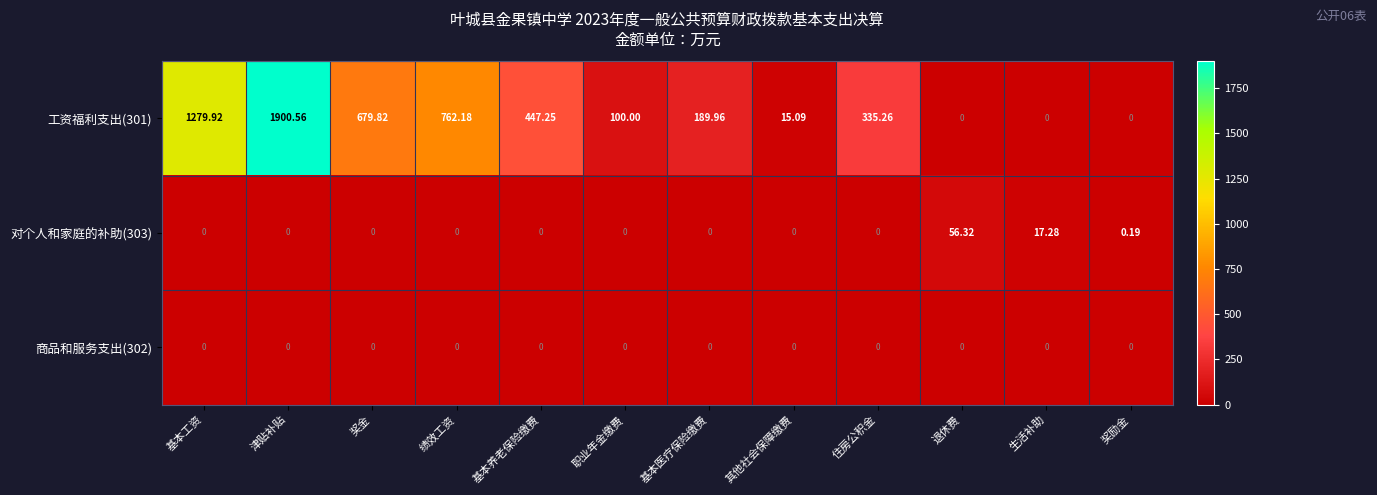

At which label does 工资福利支出(301) first exceed 335?

基本工资